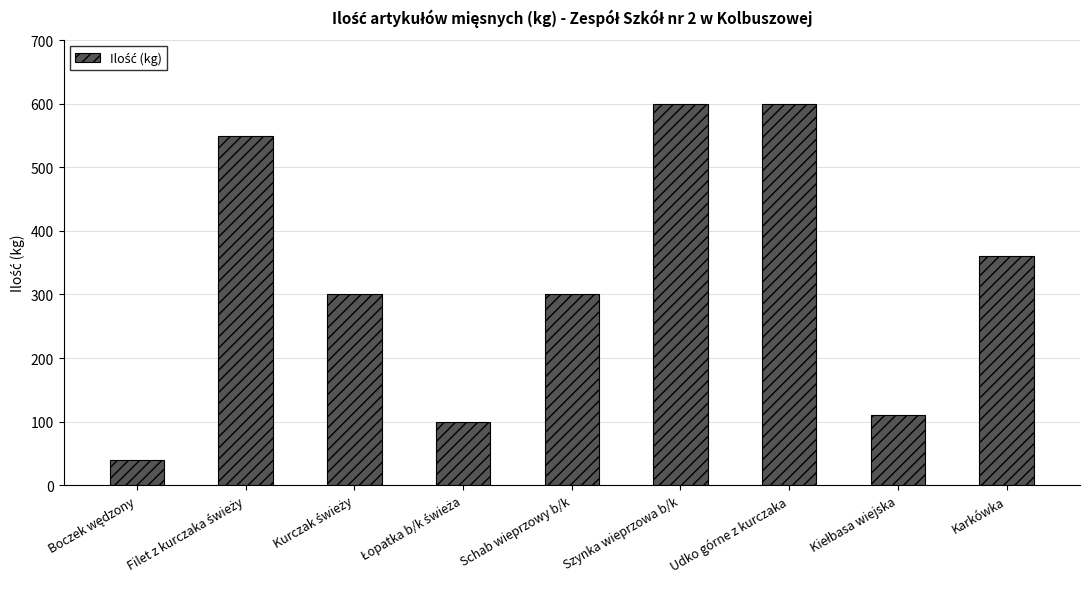

What is the difference between the second highest and second lowest values?

500